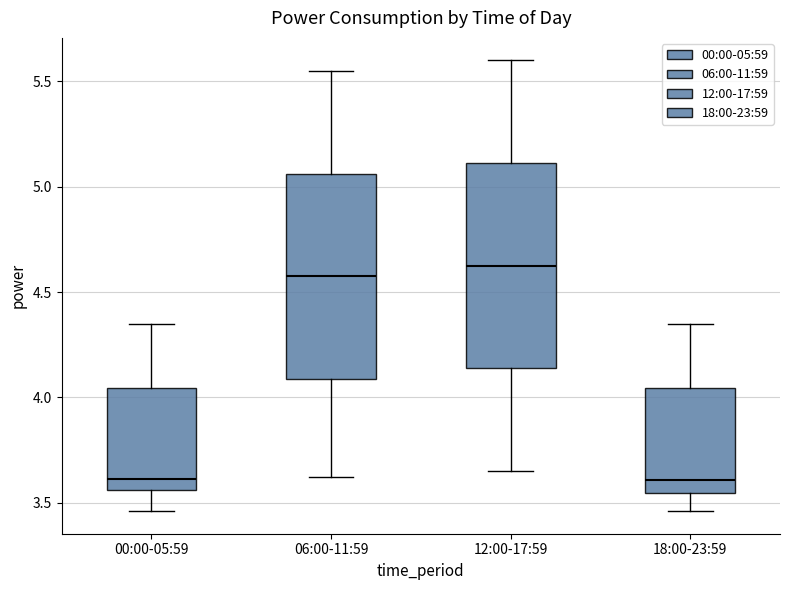

Where does the median line of the box for 12:00-17:59 sit on the y-axis? The values are not printed on the chart, so give them approximately, as read against the axis.

4.65